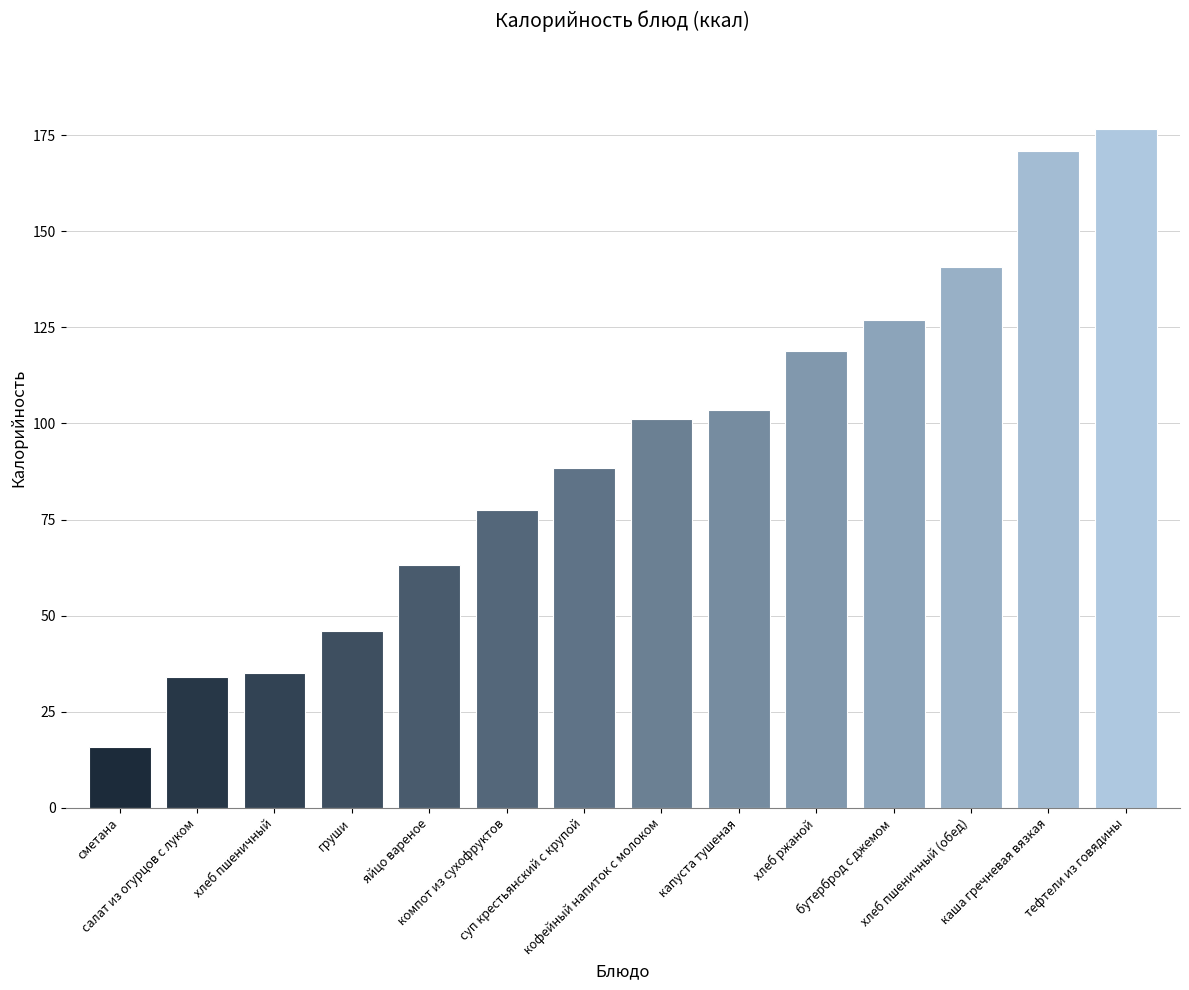

What is the difference between the values at каша гречневая вязкая and компот из сухофруктов?

93.4